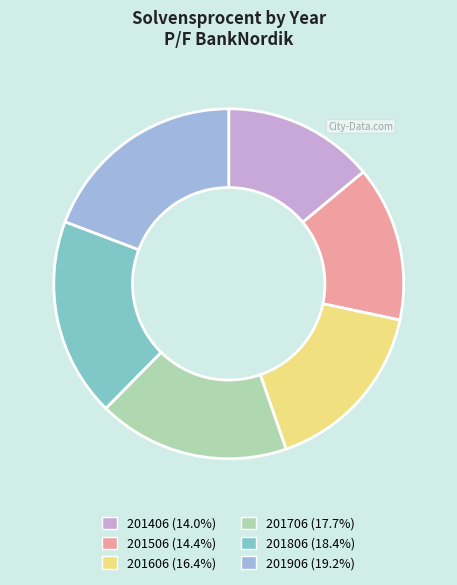

Combined, do 201706 (17.7%) and 201906 (19.2%) account for over 50%?

No